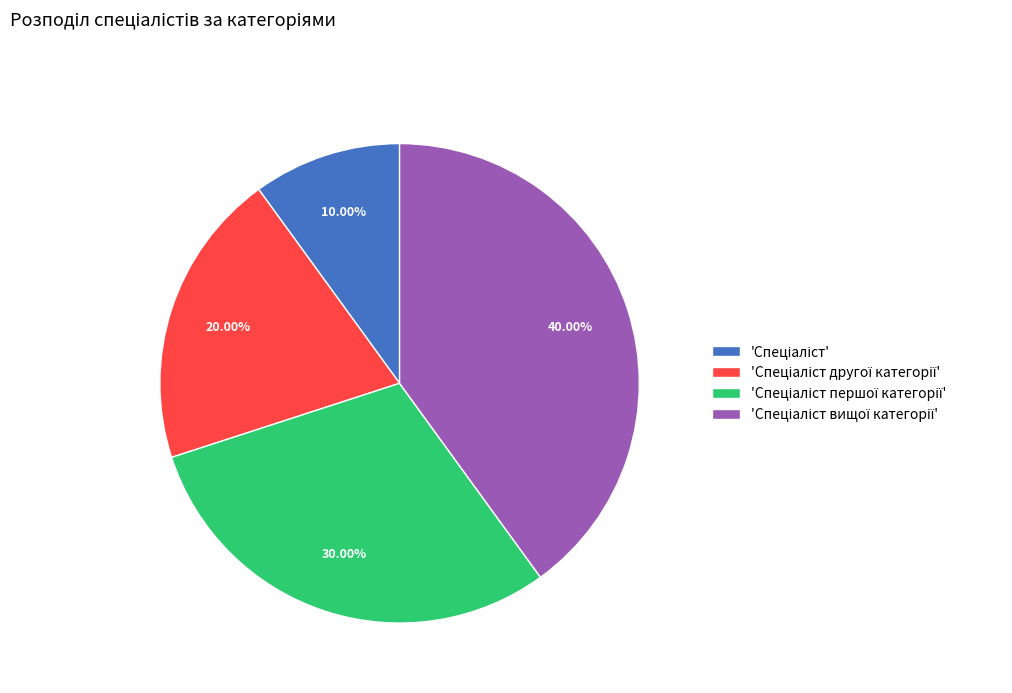

Is there any slice that represents more than half of the pie?

No